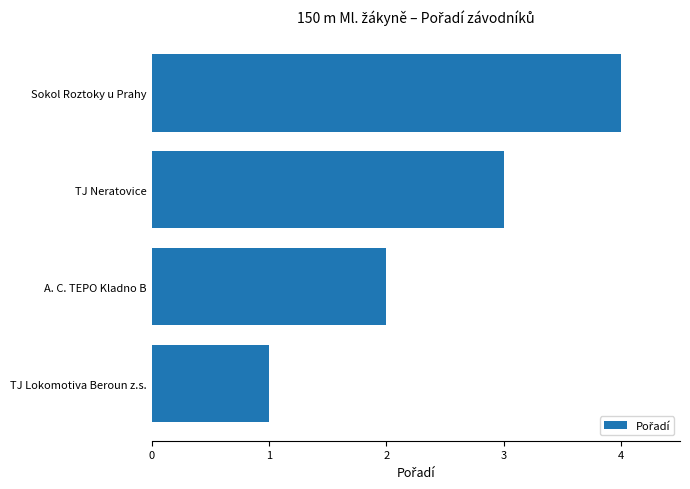

How many series are shown in this chart?

1